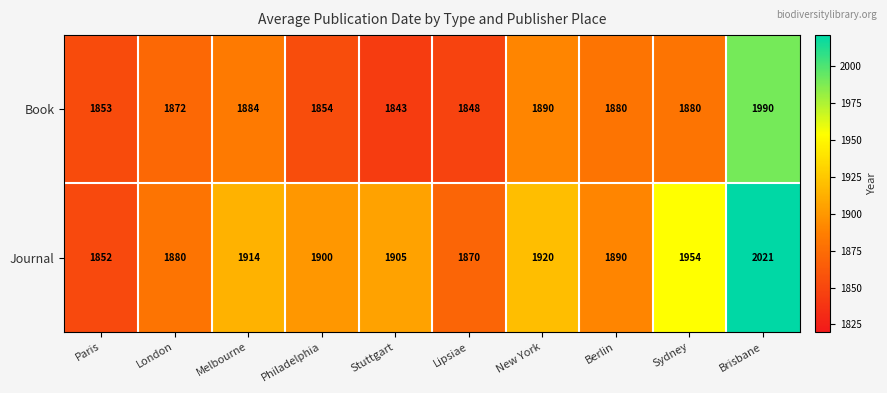

Which series has the largest range (max minus min)?

Journal